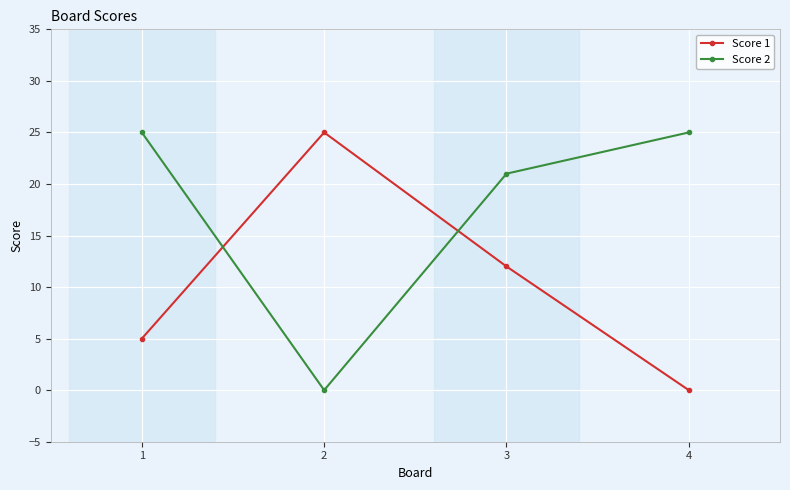

True or false: Score 2 and Score 1 cross at least once.

True